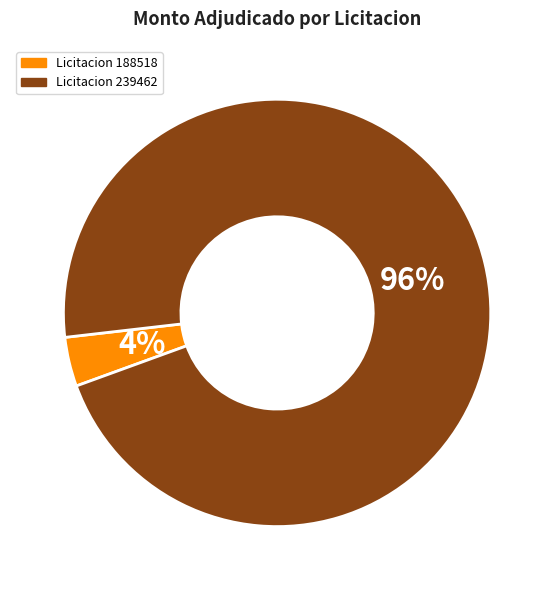

Is there any slice that represents more than half of the pie?

Yes